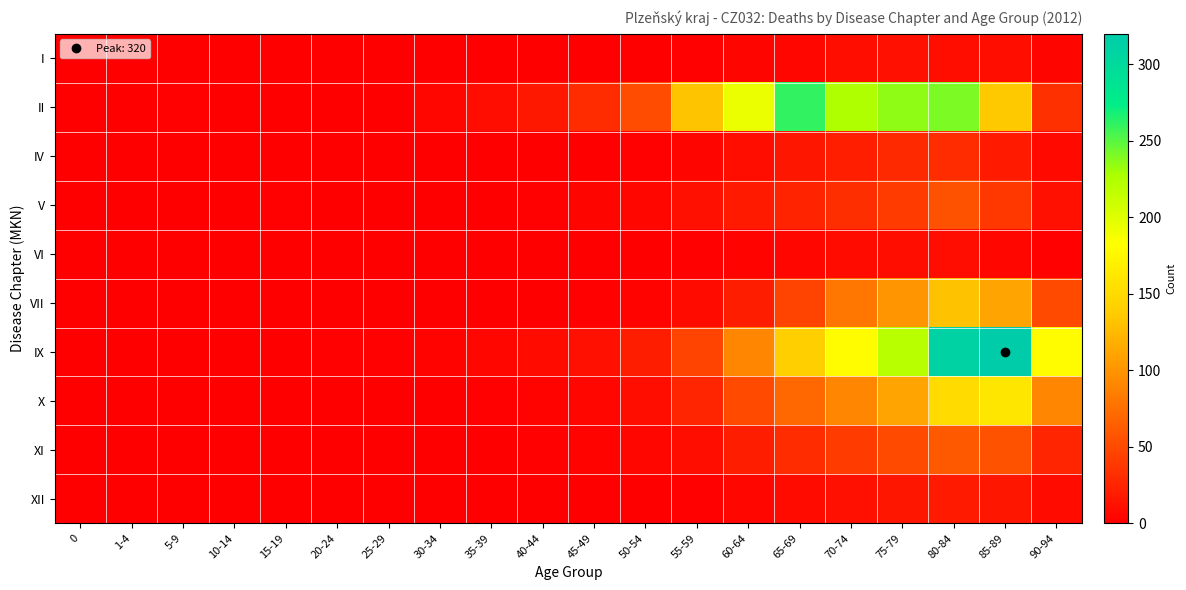

Reading right to left, list all the values displayed in this chart.

I: 90-94=4	85-89=10	80-84=11	75-79=12	70-74=11	65-69=6	60-64=4	55-59=2	50-54=0	45-49=0	40-44=1	35-39=0	30-34=1	25-29=0	20-24=0	15-19=0	10-14=0	5-9=0	1-4=0	0=0
II: 90-94=33	85-89=136	80-84=241	75-79=236	70-74=226	65-69=260	60-64=193	55-59=132	50-54=52	45-49=31	40-44=17	35-39=9	30-34=6	25-29=1	20-24=1	15-19=0	10-14=0	5-9=2	1-4=1	0=0
IV: 90-94=7	85-89=18	80-84=30	75-79=28	70-74=22	65-69=15	60-64=10	55-59=4	50-54=2	45-49=1	40-44=1	35-39=0	30-34=0	25-29=0	20-24=0	15-19=0	10-14=0	5-9=0	1-4=0	0=0
V: 90-94=12	85-89=38	80-84=55	75-79=41	70-74=32	65-69=24	60-64=18	55-59=12	50-54=6	45-49=4	40-44=2	35-39=1	30-34=1	25-29=0	20-24=1	15-19=2	10-14=1	5-9=0	1-4=0	0=0
VI: 90-94=2	85-89=5	80-84=9	75-79=10	70-74=8	65-69=5	60-64=3	55-59=2	50-54=1	45-49=0	40-44=0	35-39=0	30-34=0	25-29=0	20-24=0	15-19=0	10-14=0	5-9=0	1-4=0	0=0
VII: 90-94=50	85-89=110	80-84=130	75-79=100	70-74=80	65-69=45	60-64=20	55-59=8	50-54=3	45-49=2	40-44=1	35-39=0	30-34=0	25-29=0	20-24=0	15-19=0	10-14=0	5-9=0	1-4=0	0=0
IX: 90-94=180	85-89=320	80-84=310	75-79=220	70-74=180	65-69=140	60-64=90	55-59=45	50-54=20	45-49=12	40-44=8	35-39=5	30-34=3	25-29=2	20-24=2	15-19=1	10-14=0	5-9=0	1-4=0	0=0
X: 90-94=90	85-89=160	80-84=150	75-79=110	70-74=90	65-69=70	60-64=50	55-59=25	50-54=10	45-49=5	40-44=3	35-39=2	30-34=1	25-29=1	20-24=1	15-19=0	10-14=0	5-9=0	1-4=0	0=0
XI: 90-94=25	85-89=55	80-84=60	75-79=50	70-74=40	65-69=30	60-64=20	55-59=10	50-54=5	45-49=3	40-44=2	35-39=1	30-34=1	25-29=0	20-24=0	15-19=0	10-14=0	5-9=0	1-4=0	0=0
XII: 90-94=8	85-89=15	80-84=18	75-79=15	70-74=12	65-69=8	60-64=5	55-59=2	50-54=1	45-49=1	40-44=0	35-39=0	30-34=0	25-29=0	20-24=0	15-19=0	10-14=0	5-9=0	1-4=0	0=0